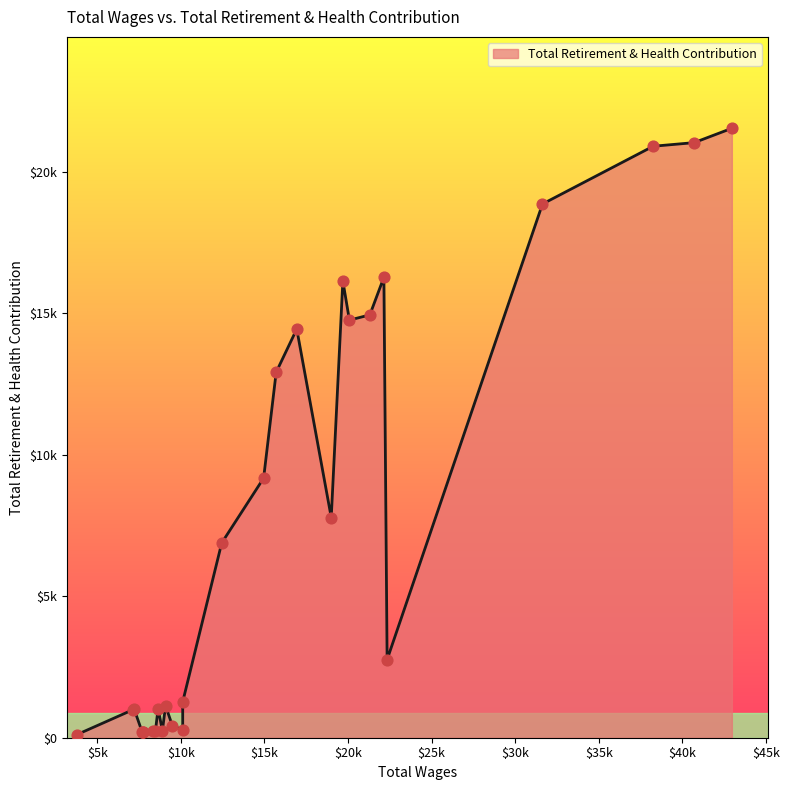

What is the change in value from 25 to 26?

-9